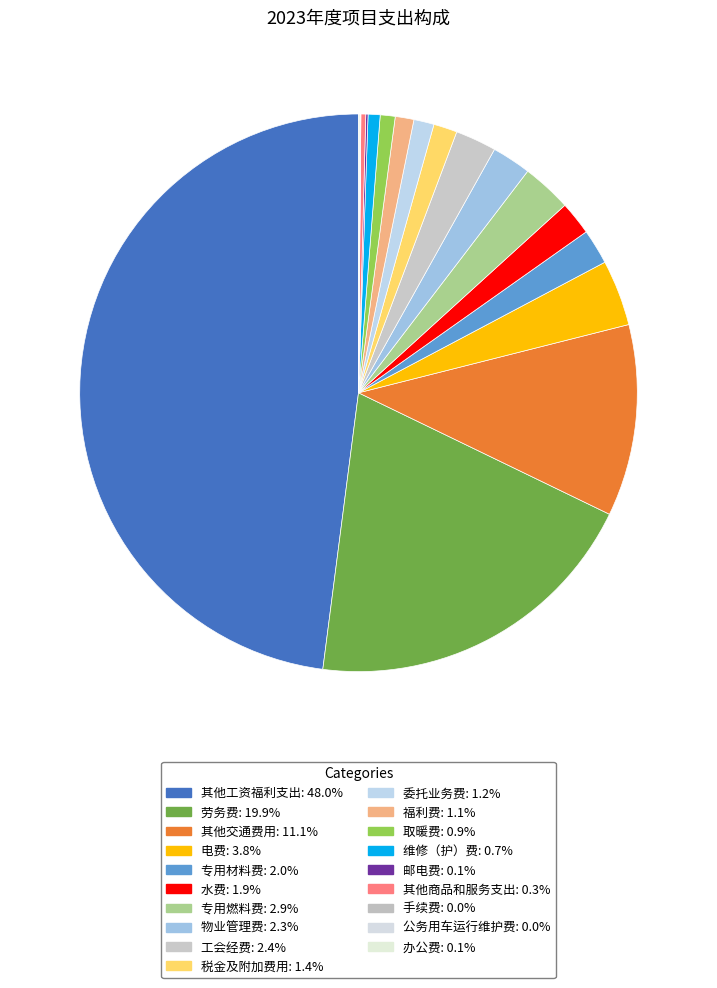

To the nearest percent, what is the difference between the 邮电费 and 水费 slice percentages?

2%